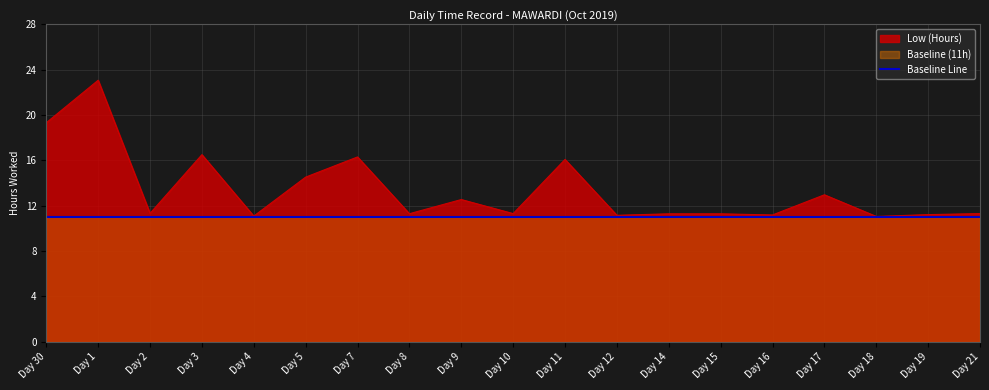

True or false: the data has more than 2 interior local peaks.

True